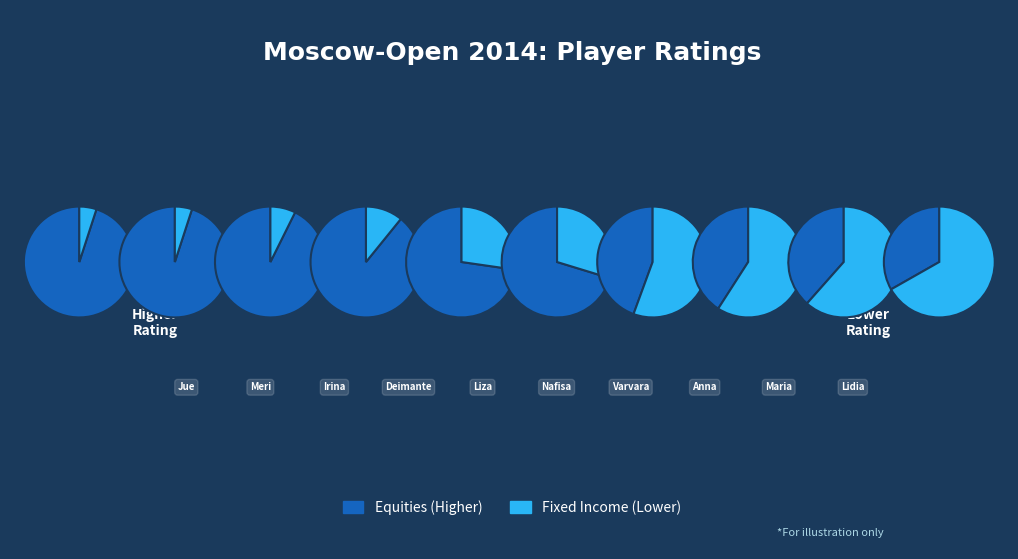

Which has a higher value, Severina Maria or Daulyte Deimante?

Daulyte Deimante